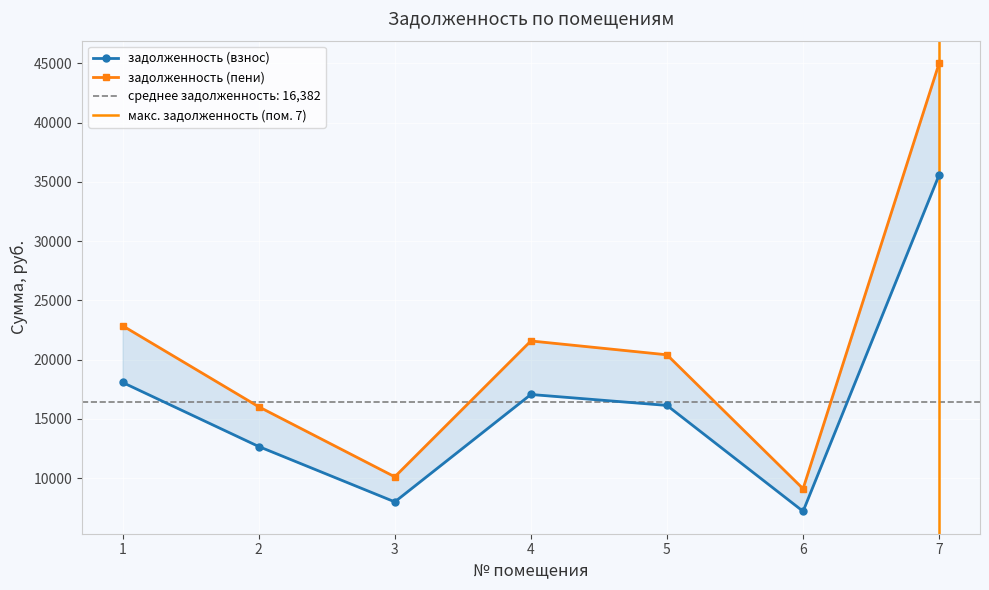

At which label is задолженность (пени) closest to 27059?

1